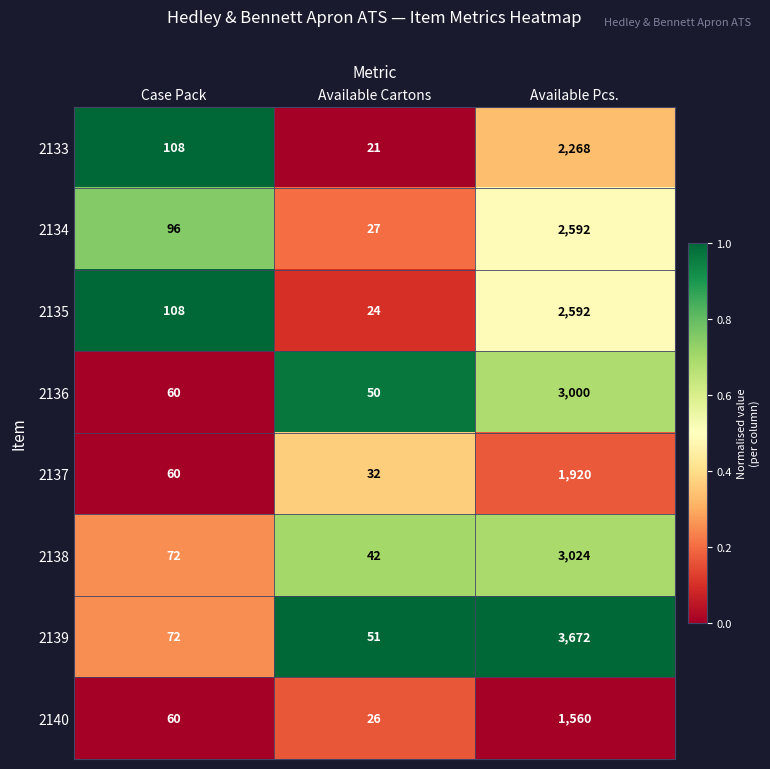

Which series has the largest total across all categories?

2139